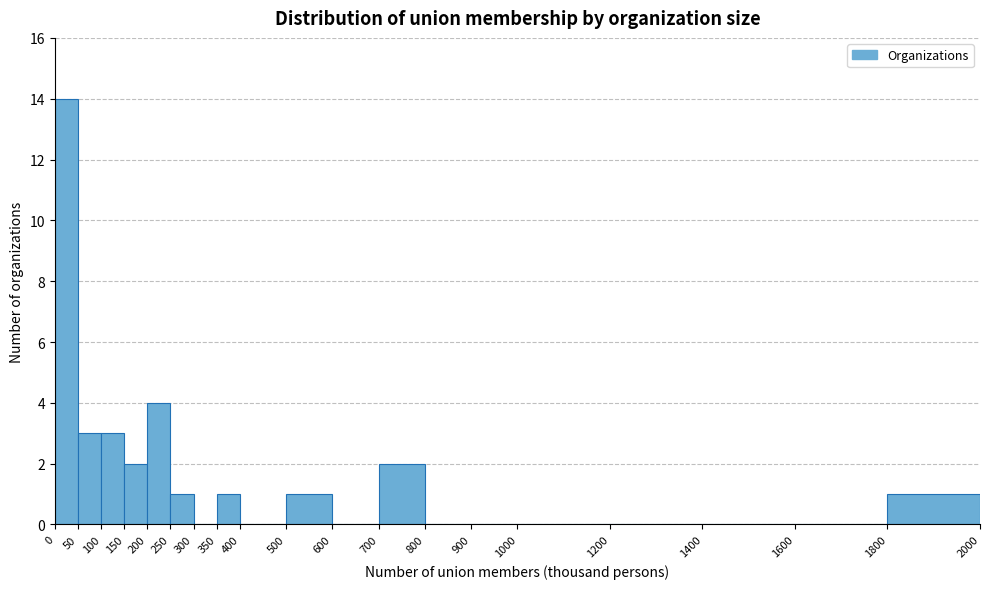

Reading left to right, list every bar in this chart as the range it spans on the x-axis followed by its height. The values are not printed on the chart, so give them approximately, as read against the axis.

0 to 50: 14
50 to 100: 3
100 to 150: 3
150 to 200: 2
200 to 250: 4
250 to 300: 1
300 to 350: 0
350 to 400: 1
400 to 500: 0
500 to 600: 1
600 to 700: 0
700 to 800: 2
800 to 900: 0
900 to 1000: 0
1000 to 1200: 0
1200 to 1400: 0
1400 to 1600: 0
1600 to 1800: 0
1800 to 2000: 1